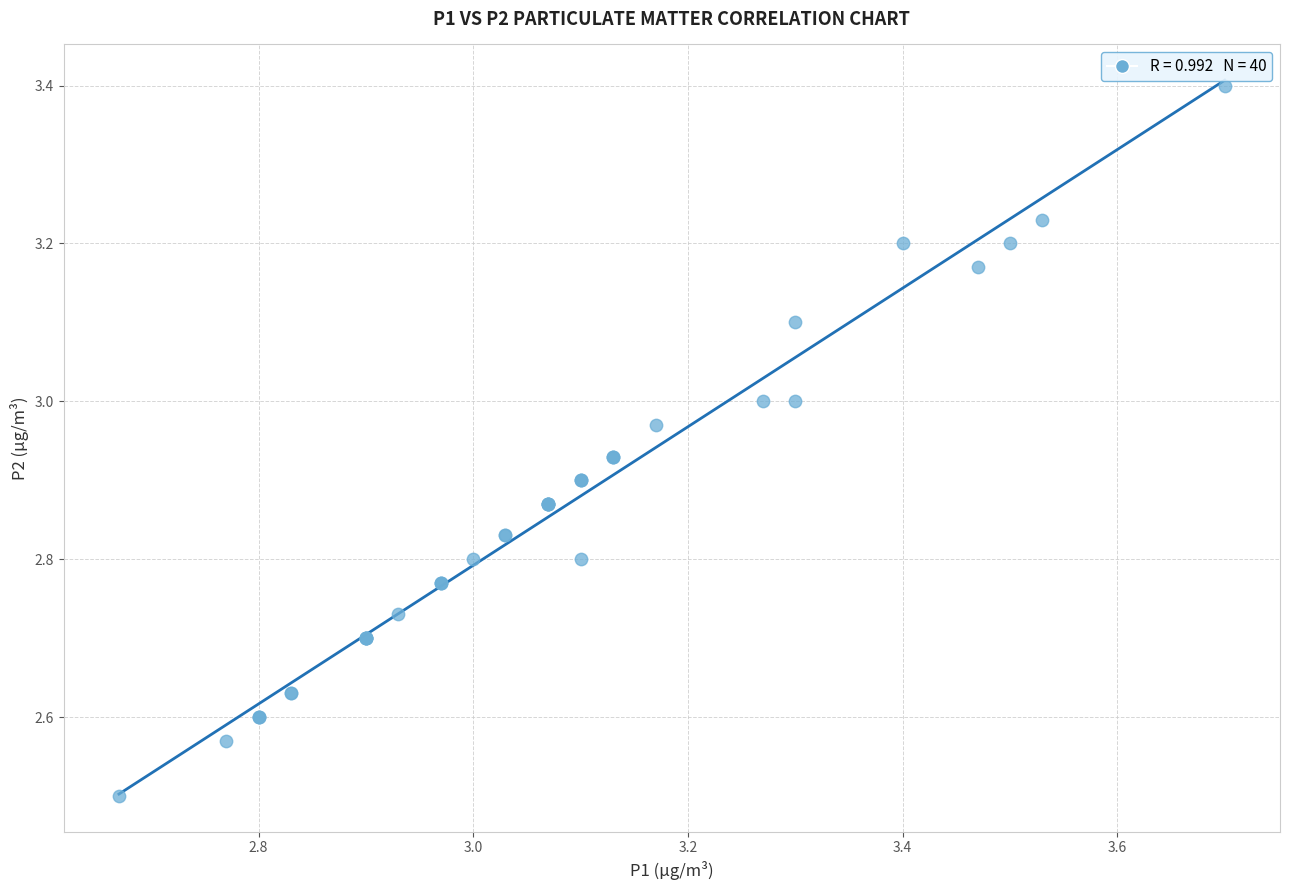

What Y value in the scatter plot is closest to 2?

2.5